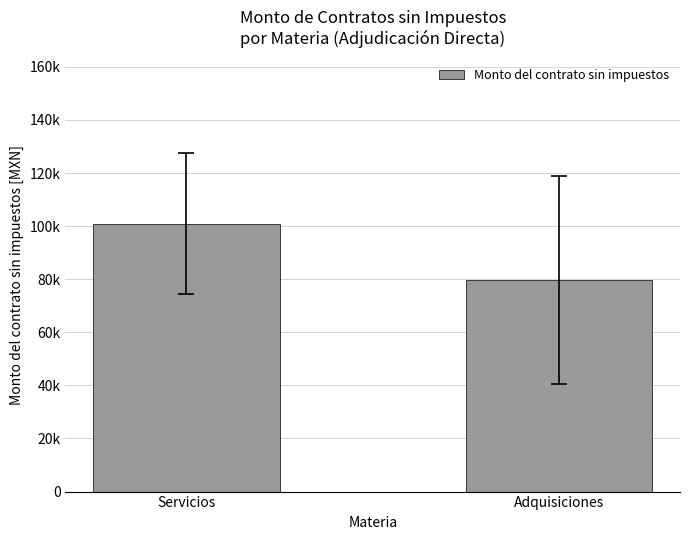

Reading right to left, extract all data points from this chart.

79746.4	100944.4